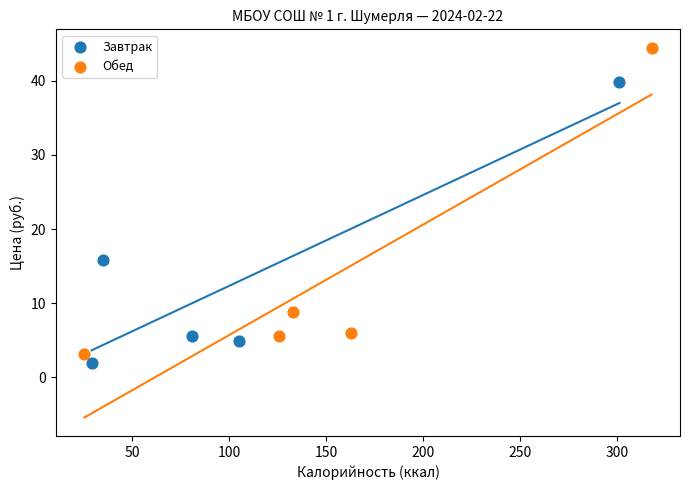

Which series reaches the minimum Y coordinate?

Завтрак